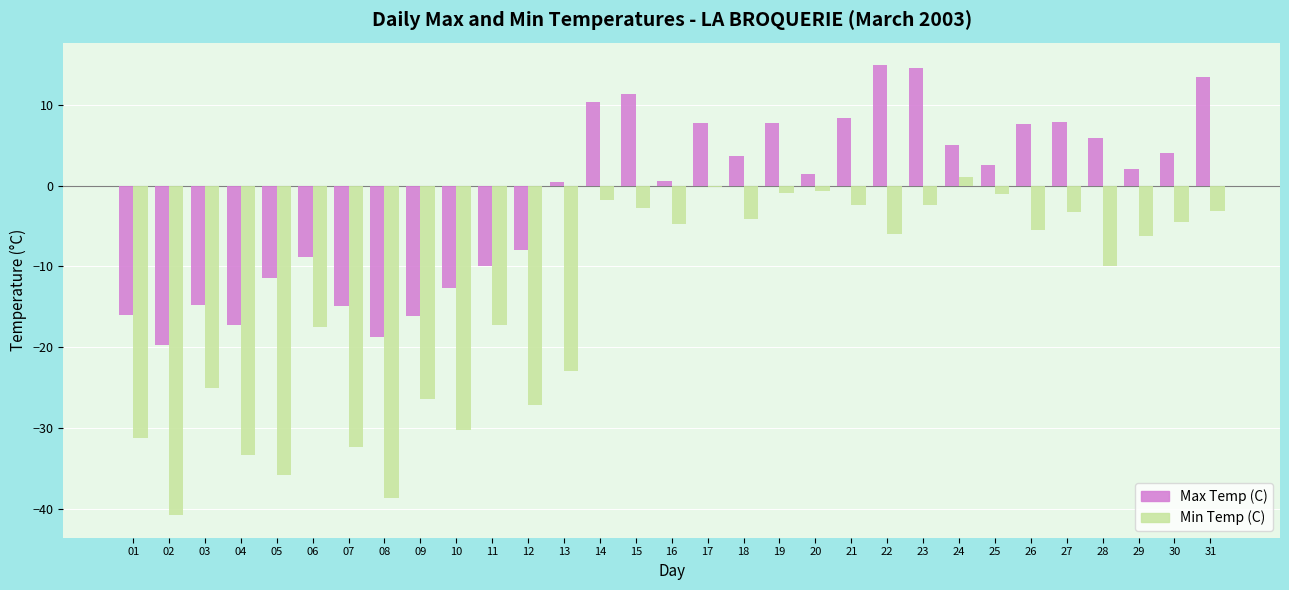

How many bars are there in total?

62